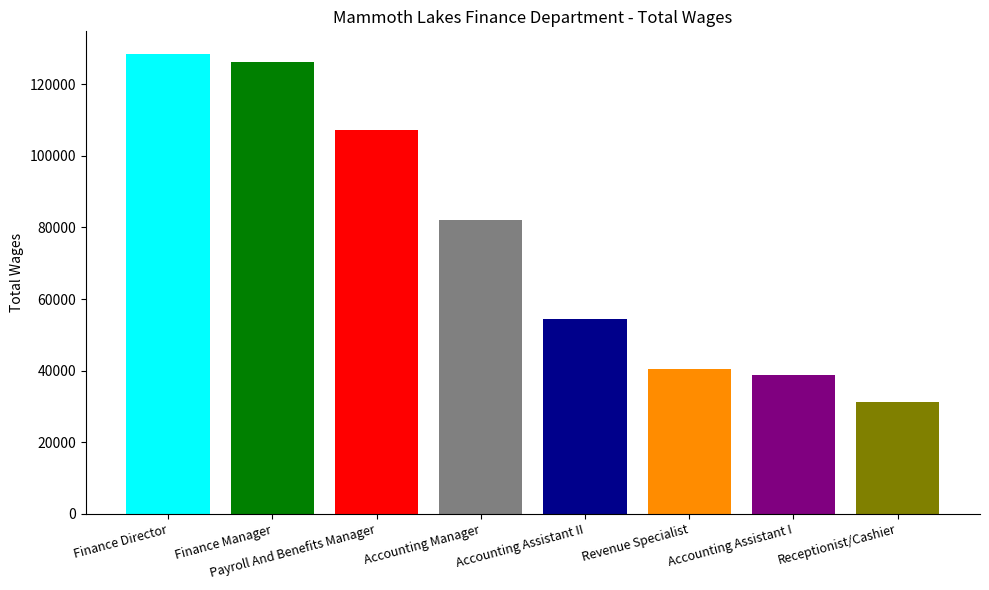

Are the bars horizontal?

No